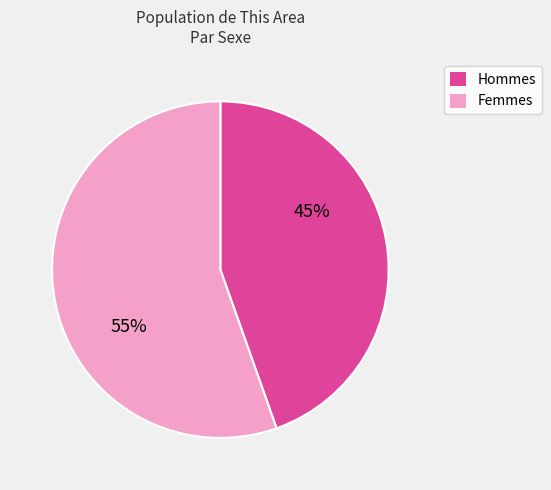

Count the number of slices in the pie.

2